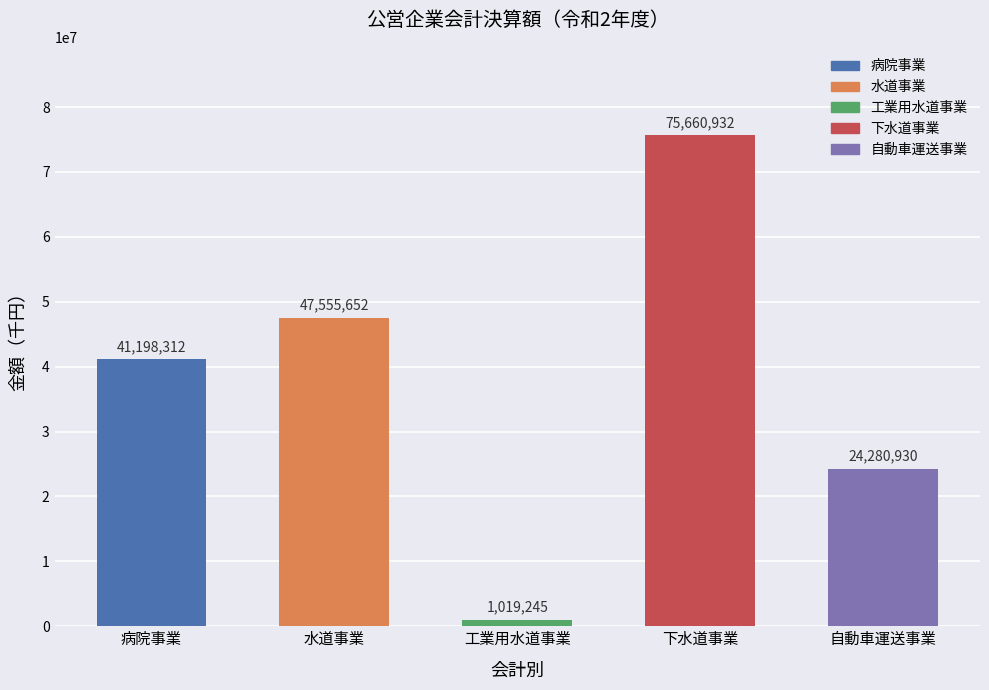

Reading left to right, list all the values displayed in this chart.

病院事業=41198312	水道事業=47555652	工業用水道事業=1019245	下水道事業=75660932	自動車運送事業=24280930